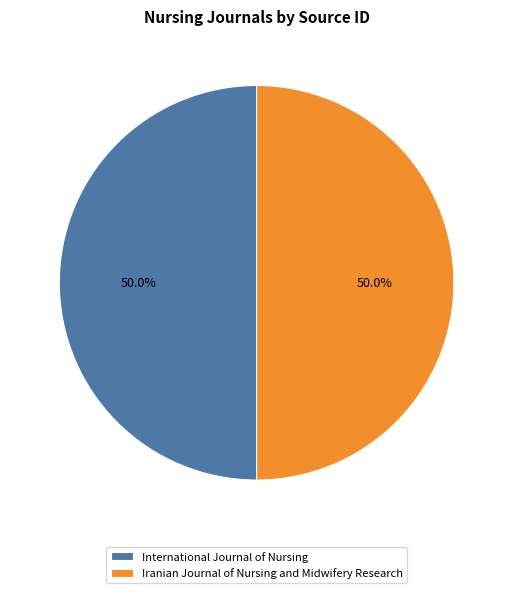

What percentage is NOT represented by Iranian Journal of Nursing and Midwifery Research?

50.0%